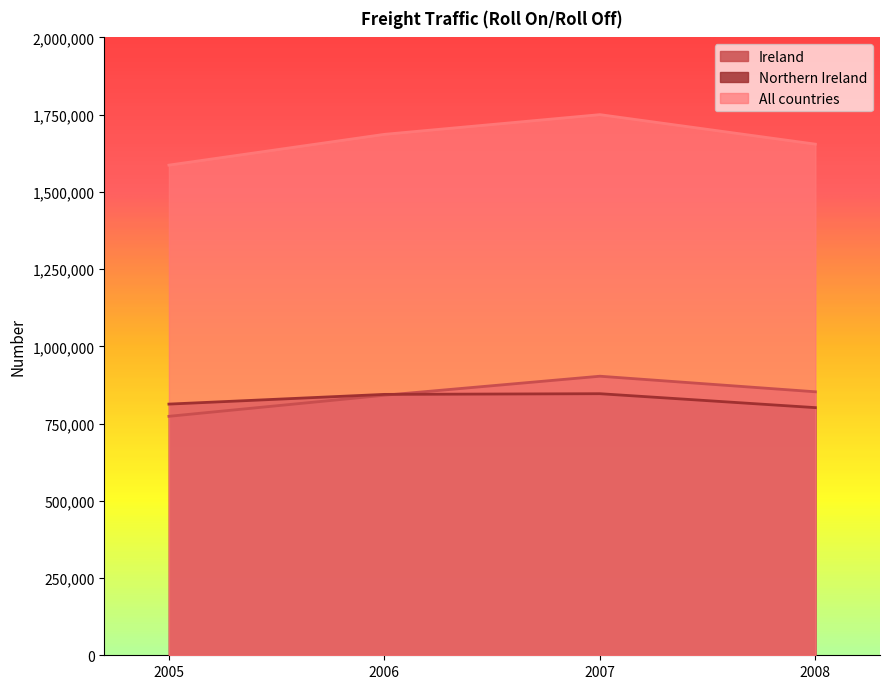

At which category is the sum across all series the highest?

2007